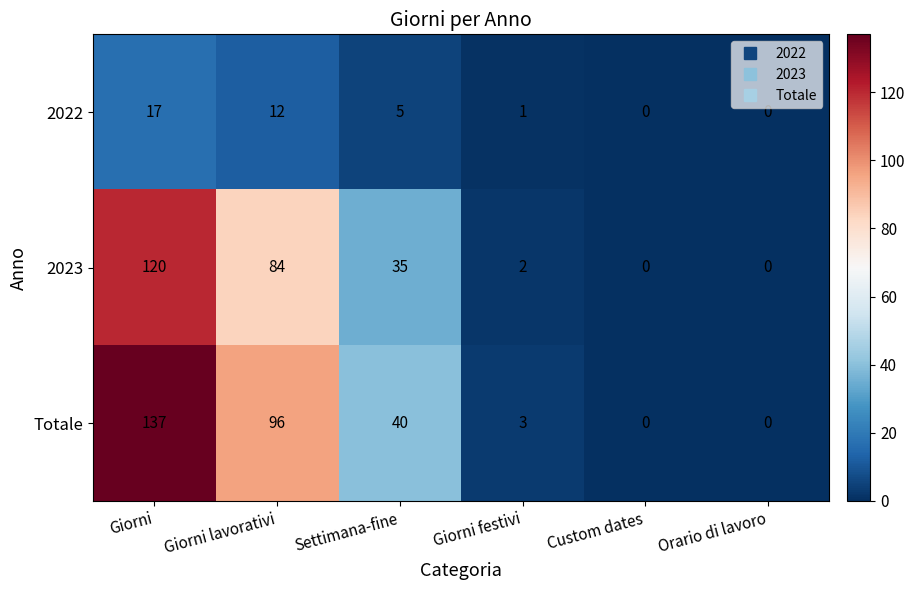

True or false: Totale has a value of 0 at Custom dates.

True